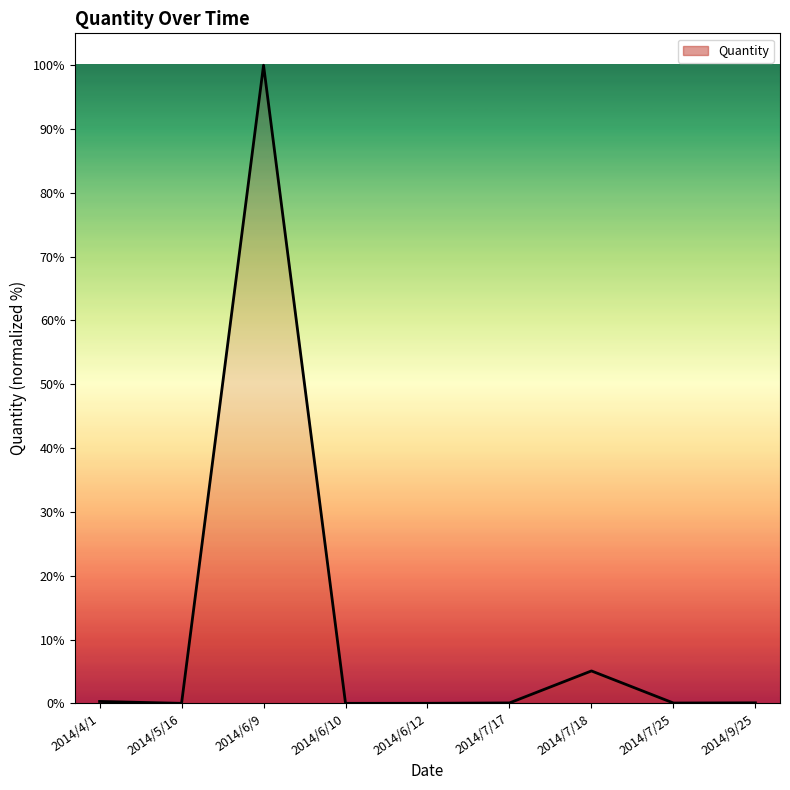

The value at 2014/6/10 is 0.0. True or false?

True